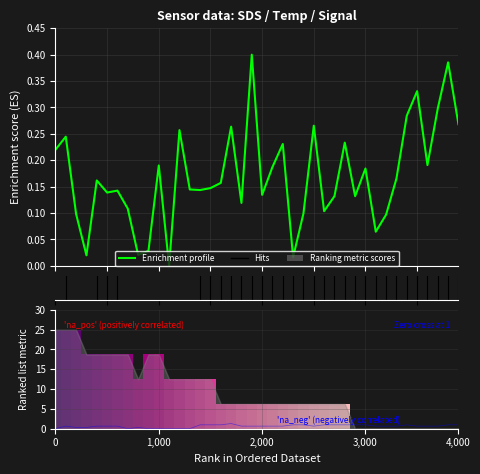

What is the approximate value of Enrichment profile at 18?

0.1